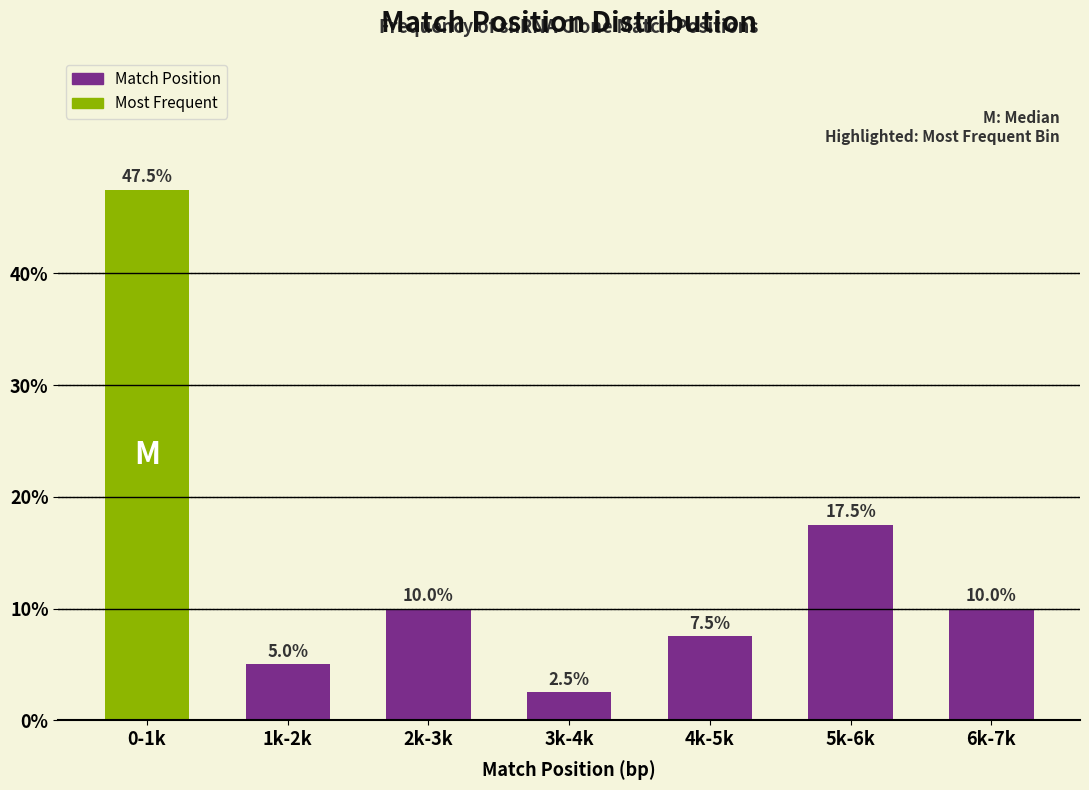

Reading left to right, extract all data points from this chart.

47.5	5.0	10.0	2.5	7.5	17.5	10.0